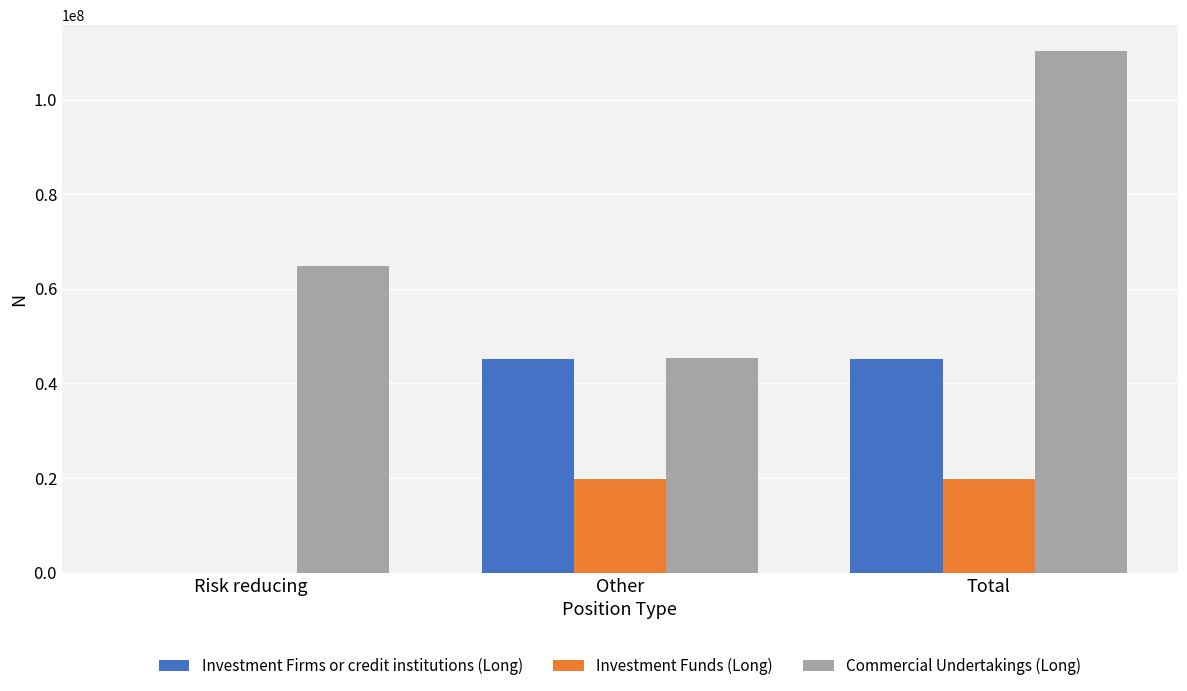

Which label corresponds to the largest value in the chart?

Total